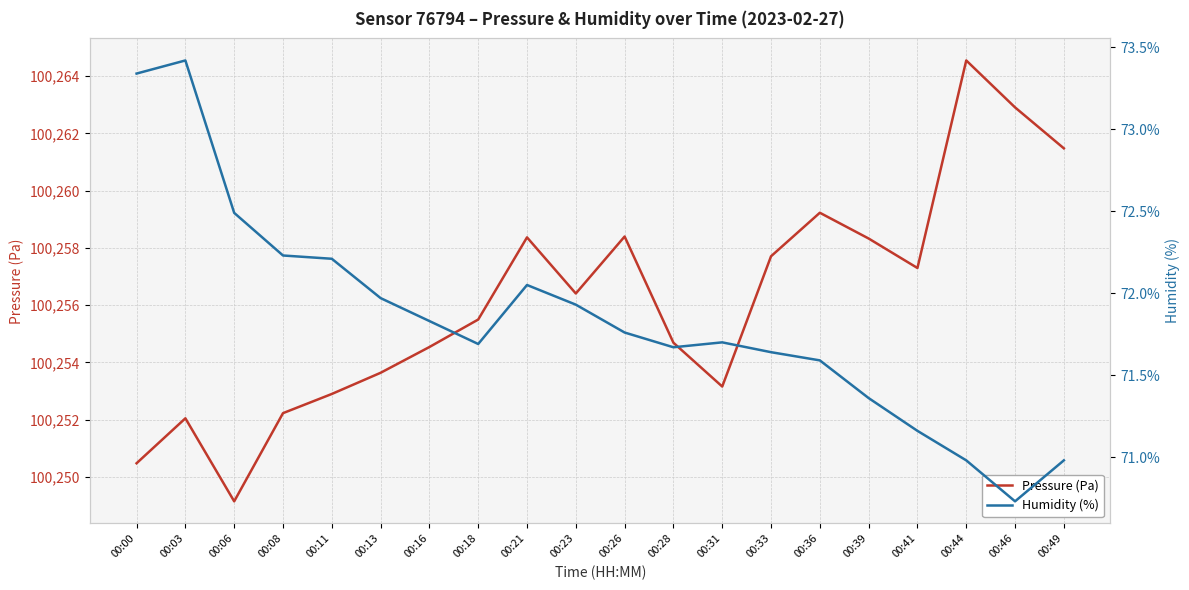

True or false: Humidity (%) and Pressure (Pa) intersect in this chart.

False